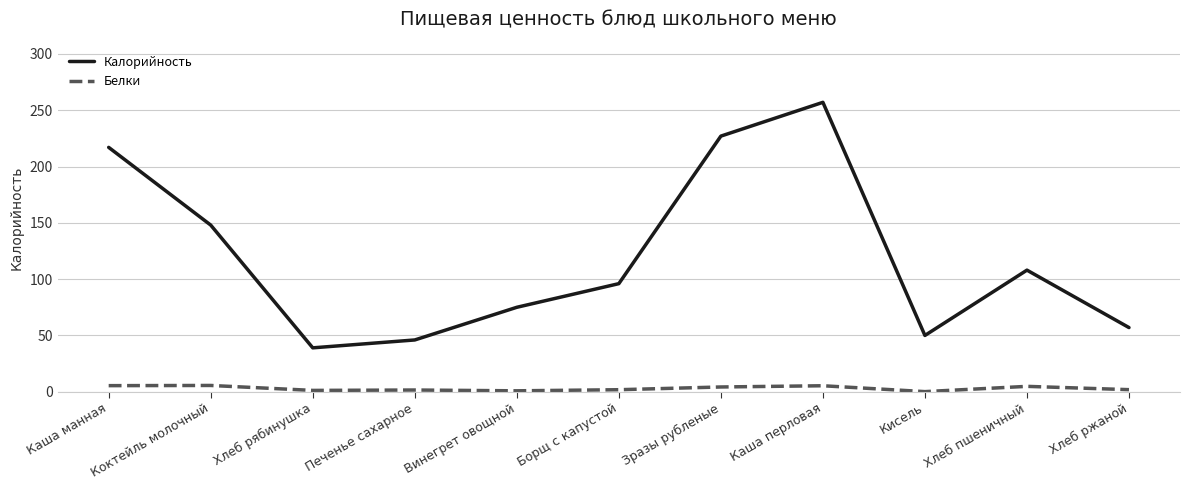

What is the difference between the second highest and minimum values in the Белки series?

5.3